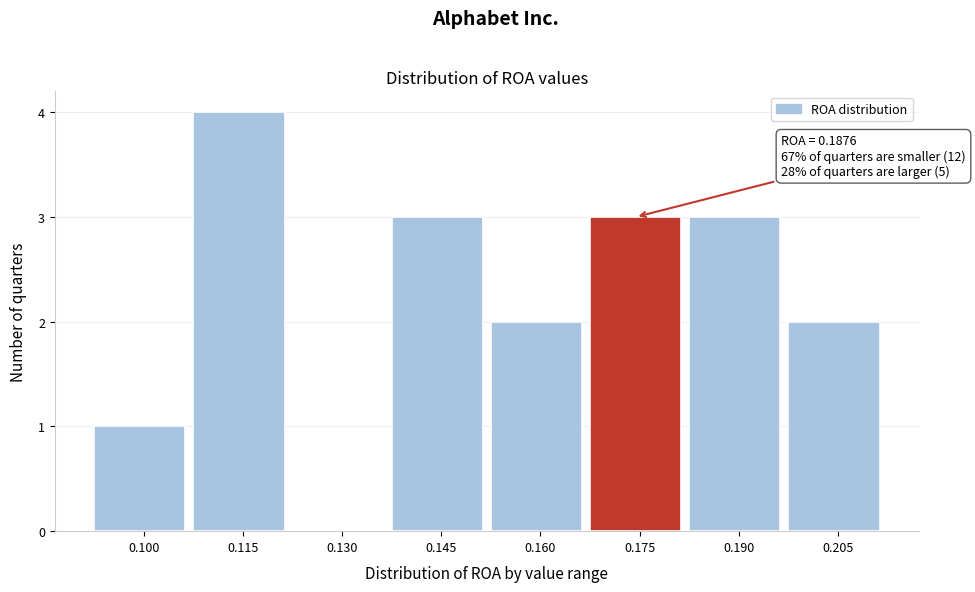

Reading left to right, transcribe all the data shown in this chart.

0.100=1	0.115=4	0.130=0	0.145=3	0.160=2	0.175=3	0.190=3	0.205=2